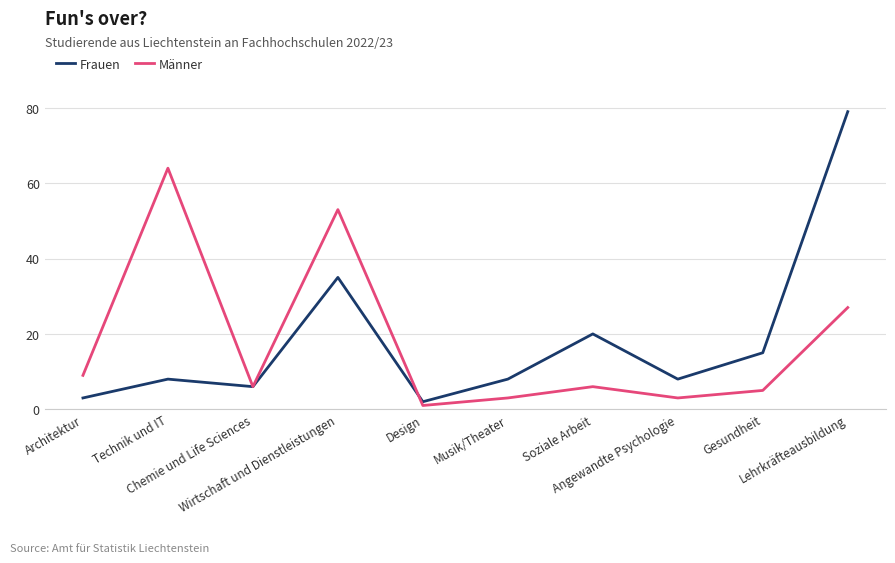

What is the minimum value for Frauen?

2